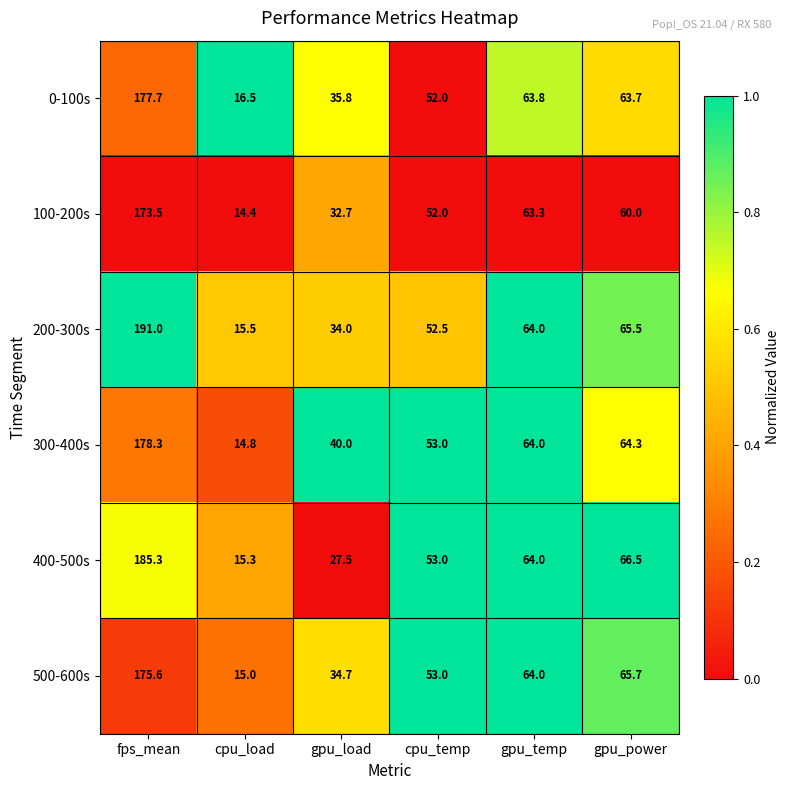

At which category does the chart reach its minimum across all series?

cpu_load